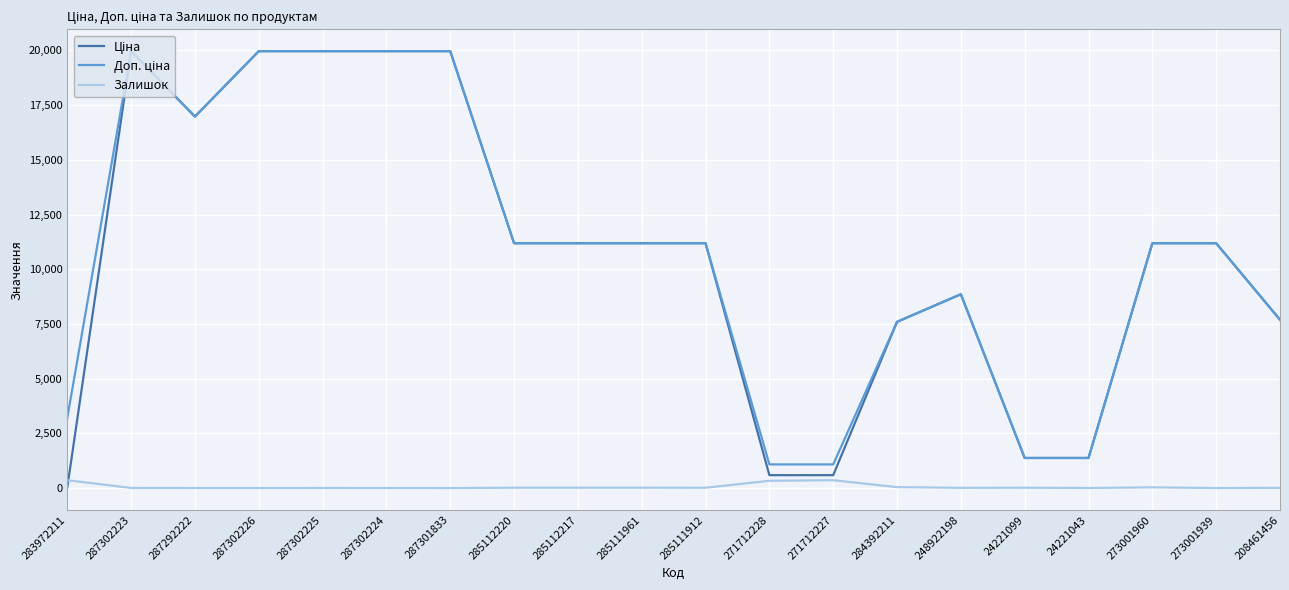

What position from the right is 248922198?

6